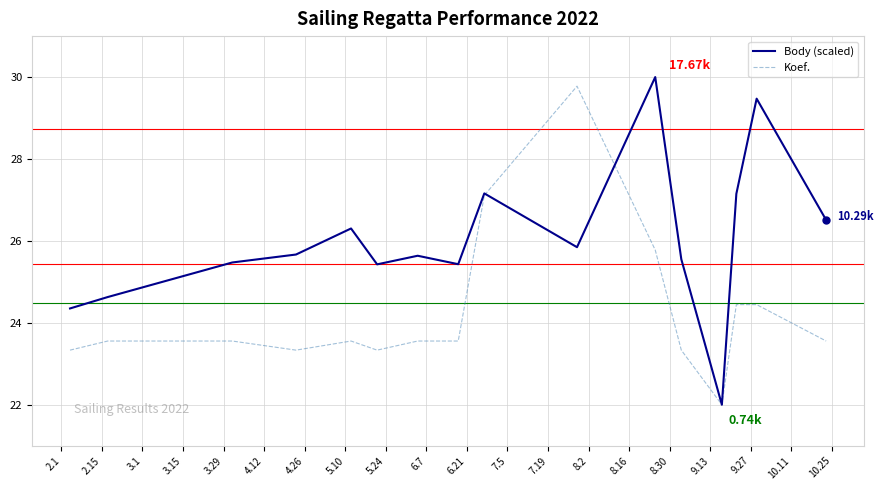

How many categories are shown in the chart?

16